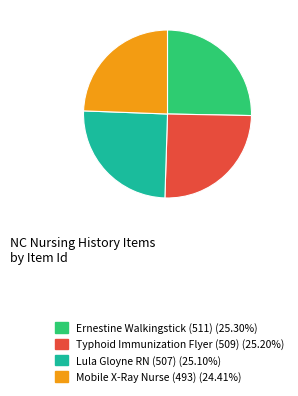

How many segments does this pie chart have?

4